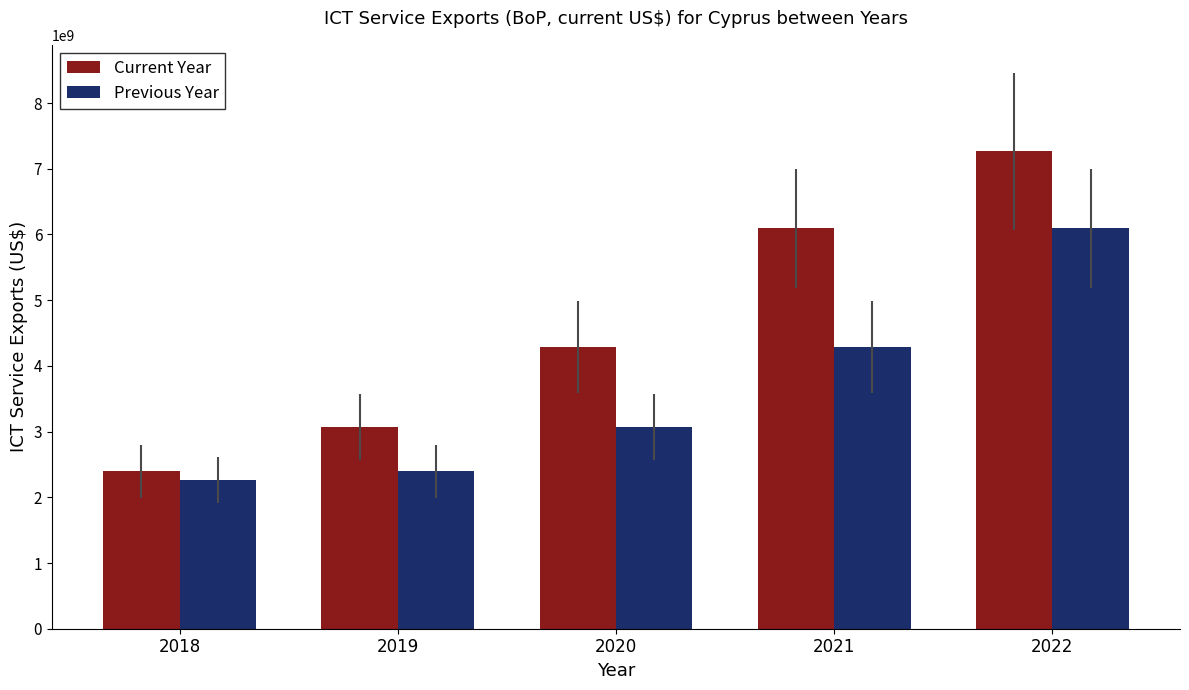

Does the chart contain stacked bars?

No